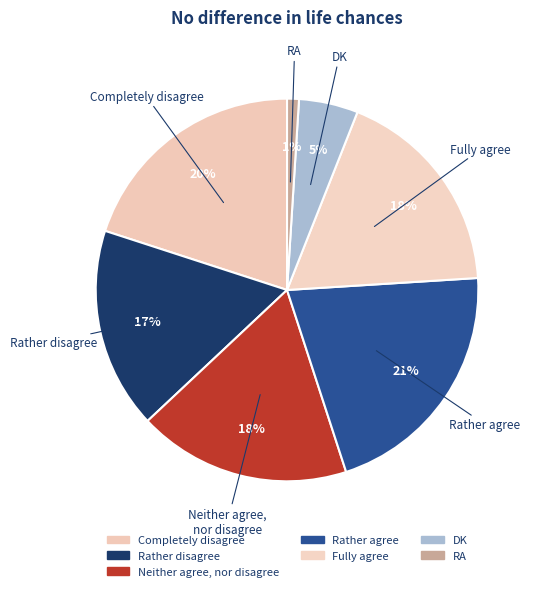

To the nearest percent, what portion does Rather disagree represent?

17%